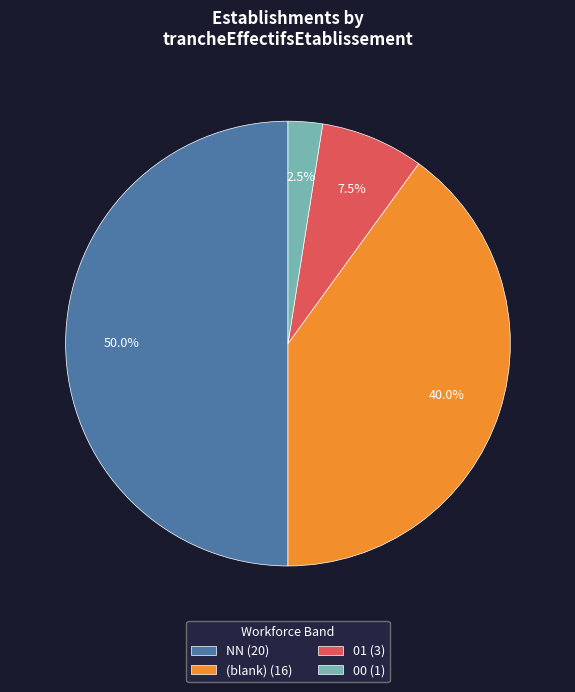

How many segments does this pie chart have?

4